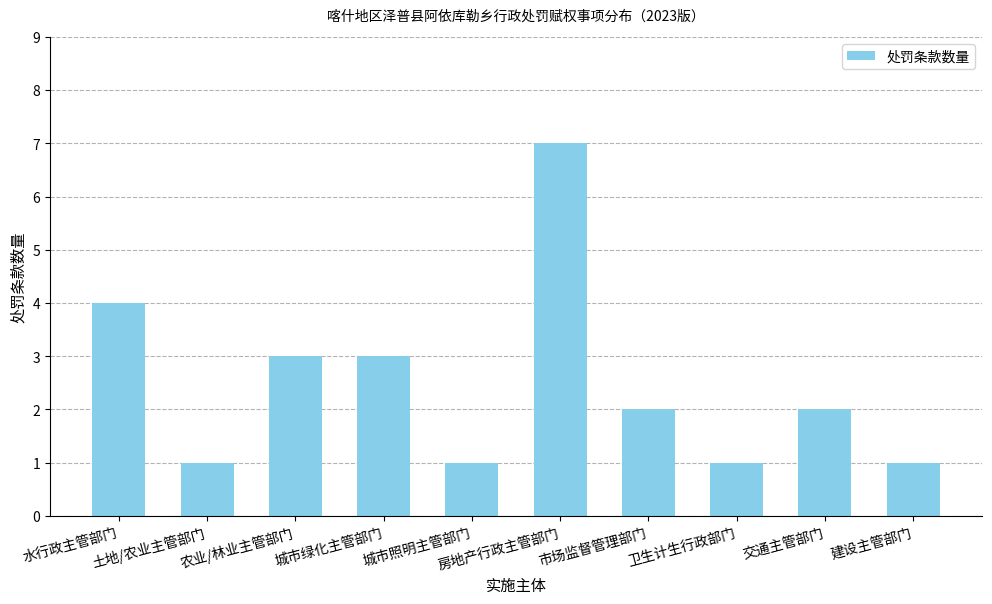

Where is the data nearest to the value 4?

水行政主管部门